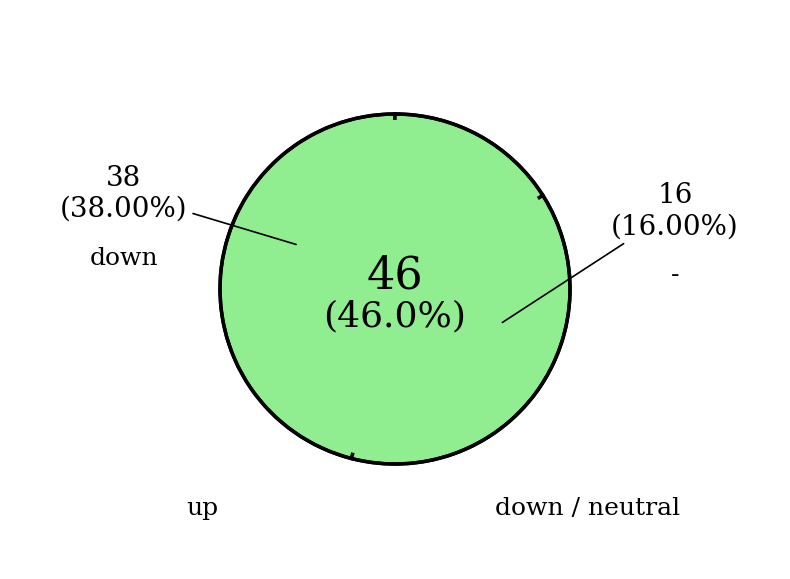

To the nearest percent, what is the average slice percentage?

33%